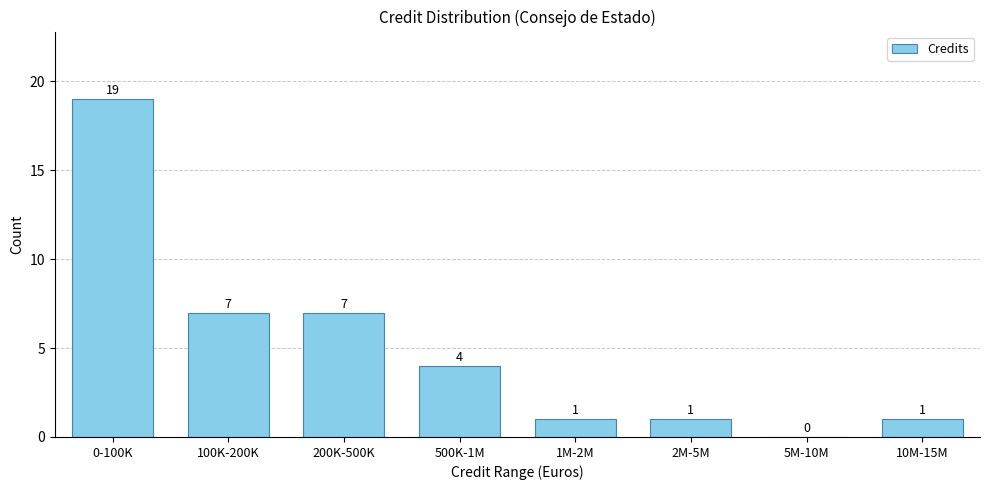

Reading left to right, list all the values displayed in this chart.

0-100K=19	100K-200K=7	200K-500K=7	500K-1M=4	1M-2M=1	2M-5M=1	5M-10M=0	10M-15M=1